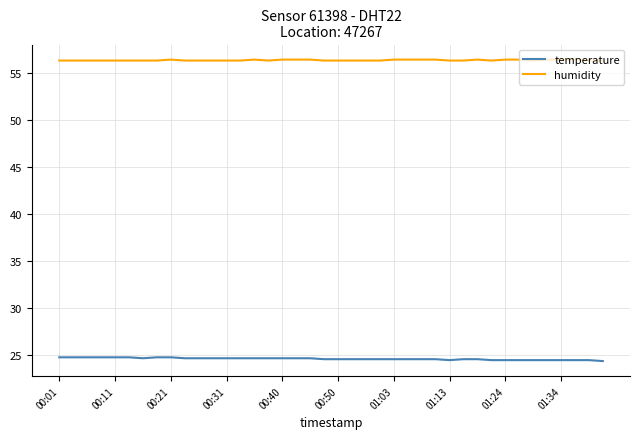

Which series has the largest total across all categories?

humidity